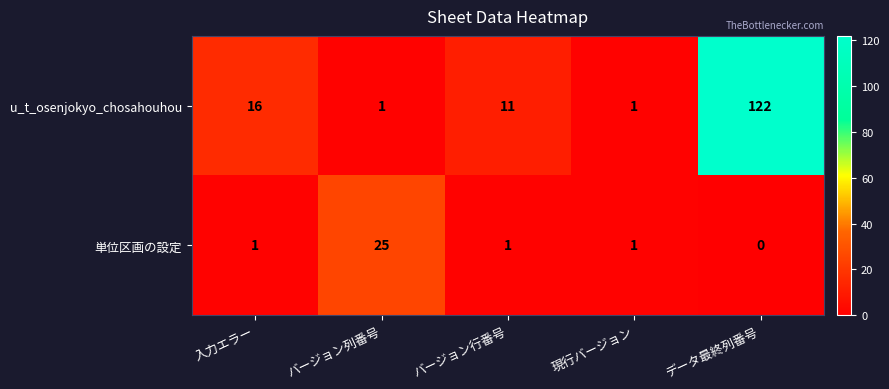

What is the total value across all series at バージョン行番号?

12